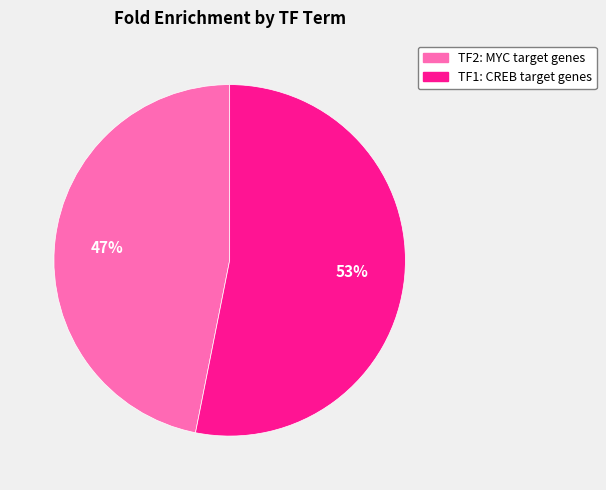

What percentage is the TF2: MYC target genes slice, to the nearest percent?

47%